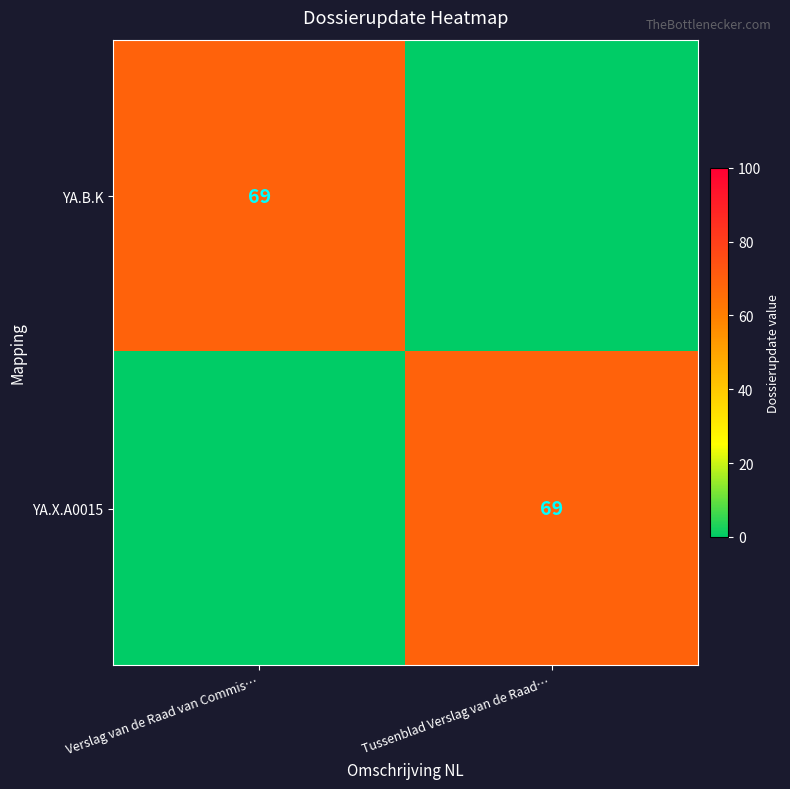

True or false: YA.B.K has a value of 96 at Verslag van de Raad van Commis….

False